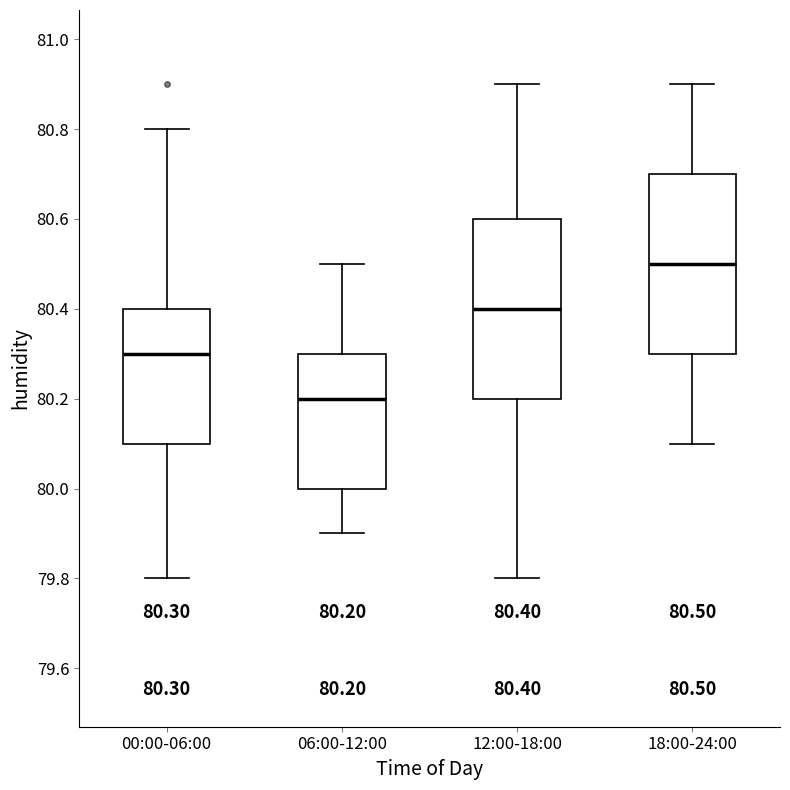

Which box has the lowest median line?

06:00-12:00